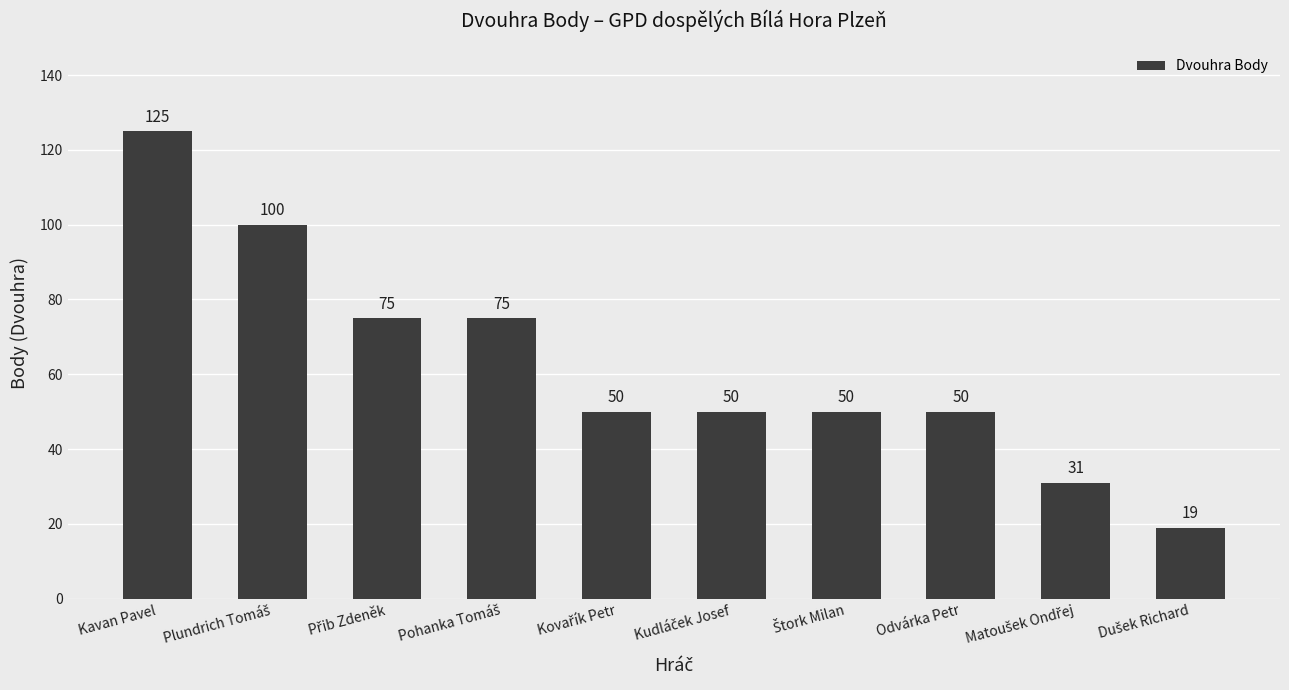

Reading left to right, transcribe all the data shown in this chart.

125	100	75	75	50	50	50	50	31	19